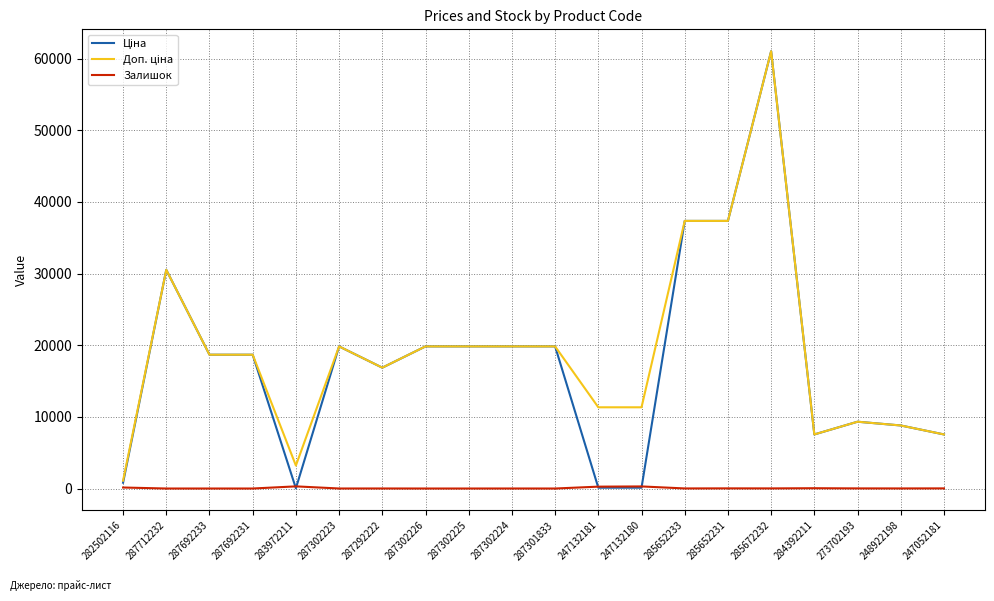

At which category is the sum across all series the highest?

285672232